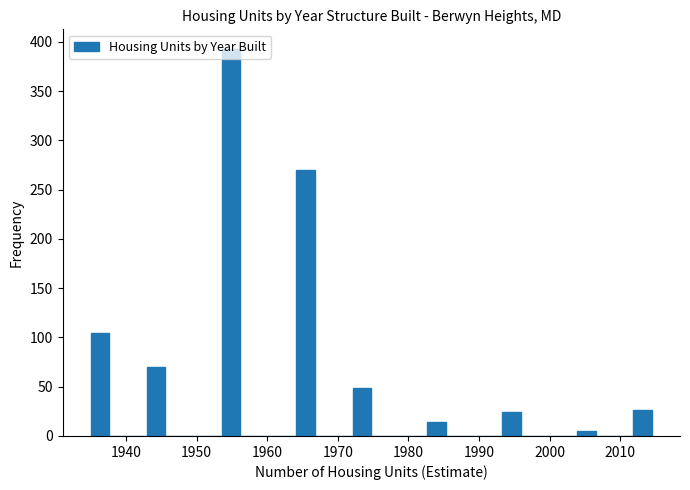

Around what value on the x-axis is the tallest bar? Give the approximate position of its centre, as read against the axis.

1955